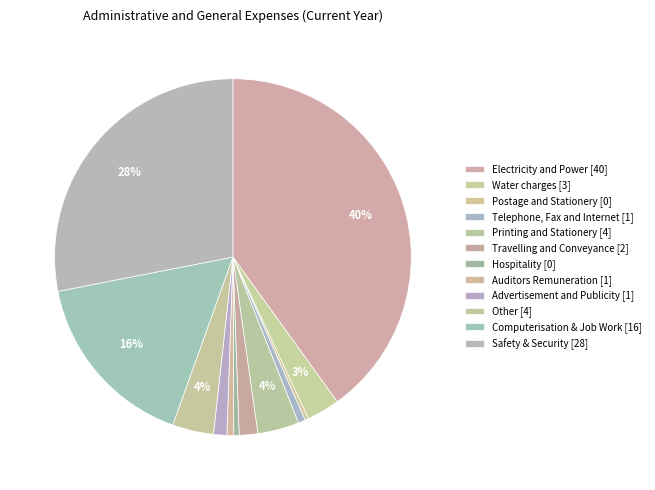

How many slices are in this pie chart?

12